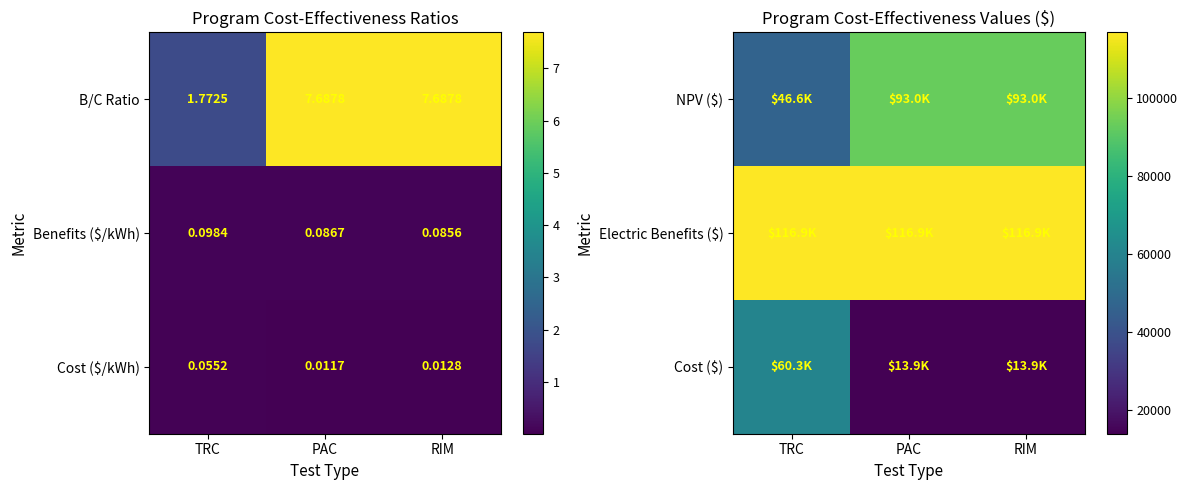

List the labels in order of Cost ($/kWh) value, smallest first.

PAC, RIM, TRC